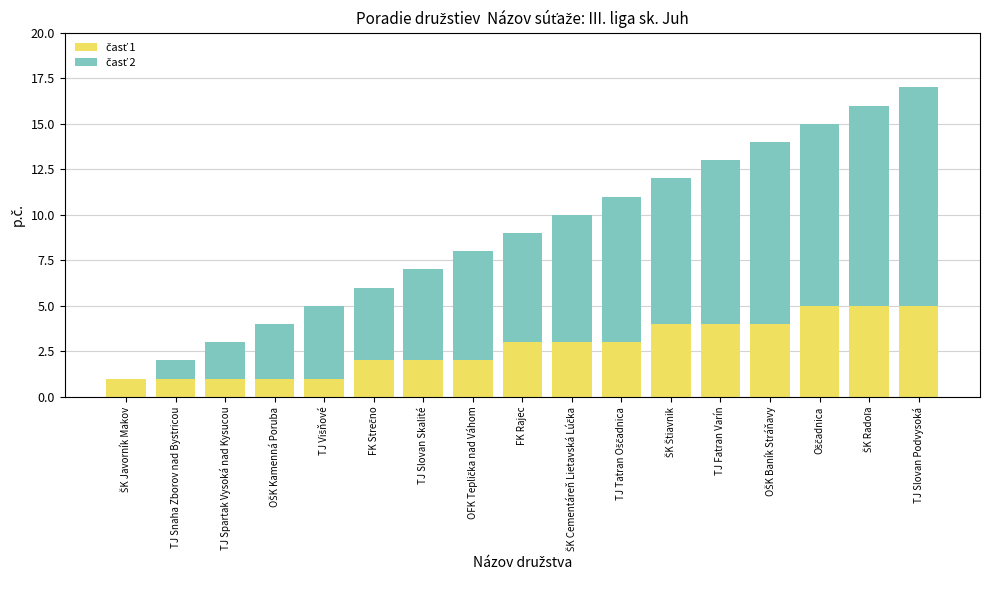

At which category is the sum across all series the highest?

TJ Slovan Podvysoká